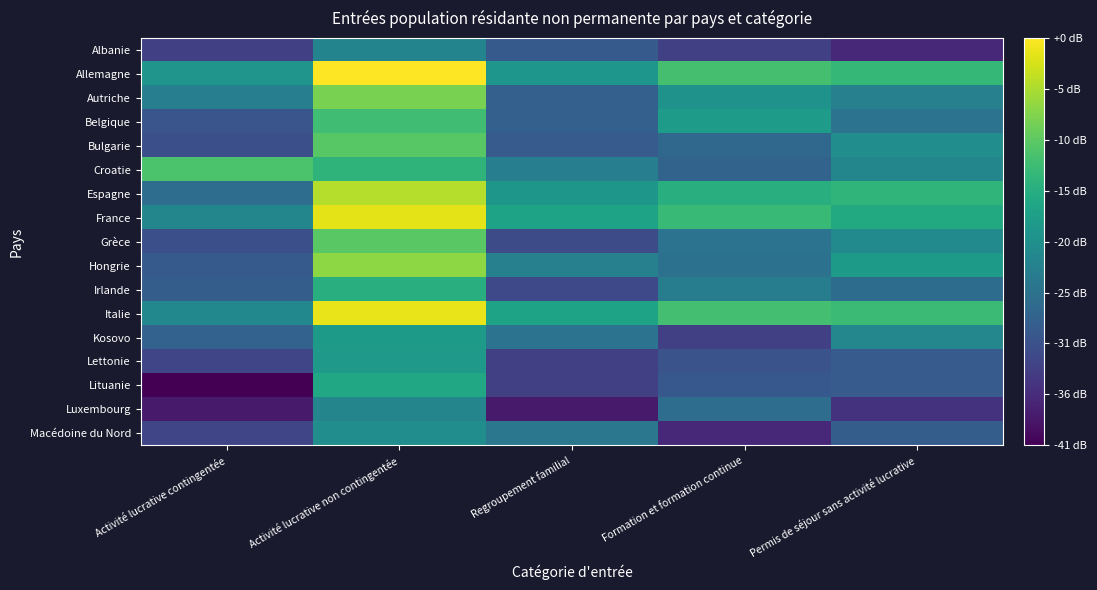

What is the total value across all series at Permis de séjour sans activité lucrative?

299.4